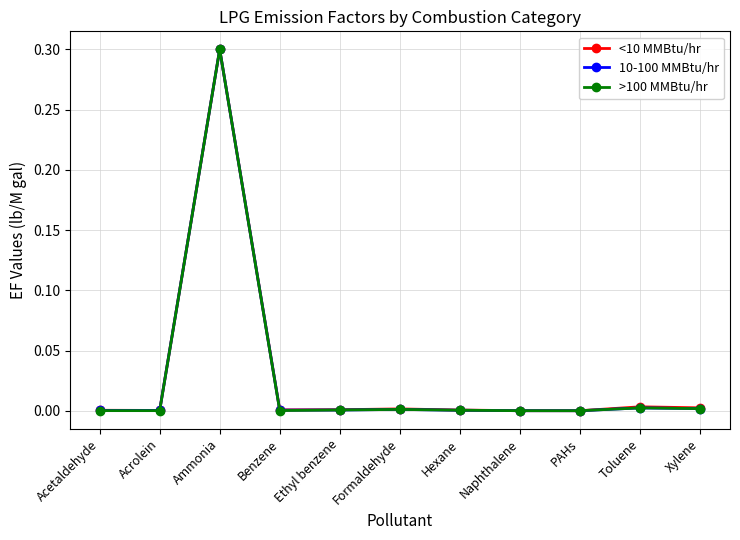

List the series in order of their overall mean, highest first.

<10 MMBtu/hr, 10-100 MMBtu/hr, >100 MMBtu/hr